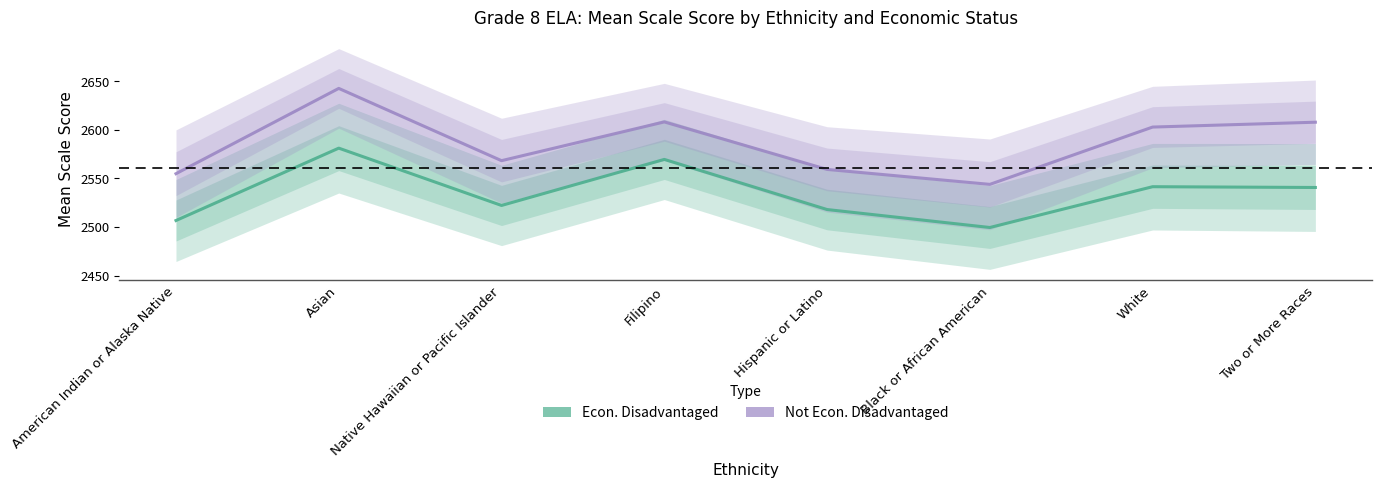

What is the maximum value shown in the chart?

2642.7